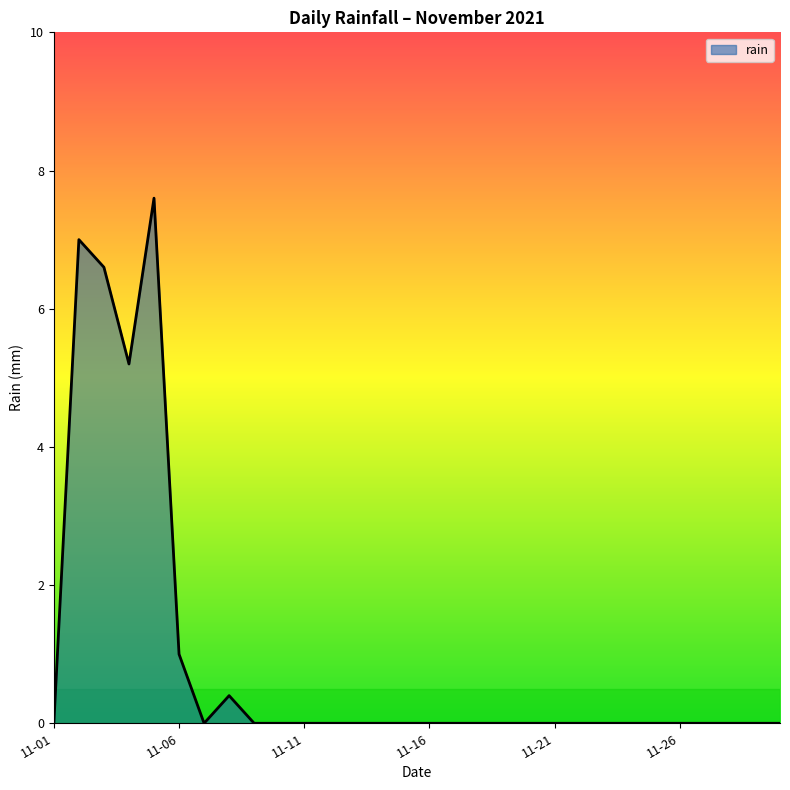

How many lines are shown in the chart?

1